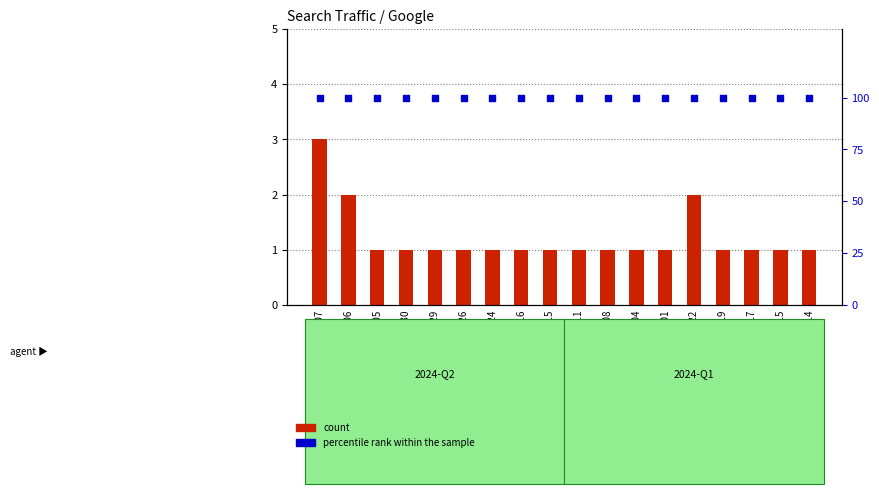

At how many categories does at least one series exceed 96?

18